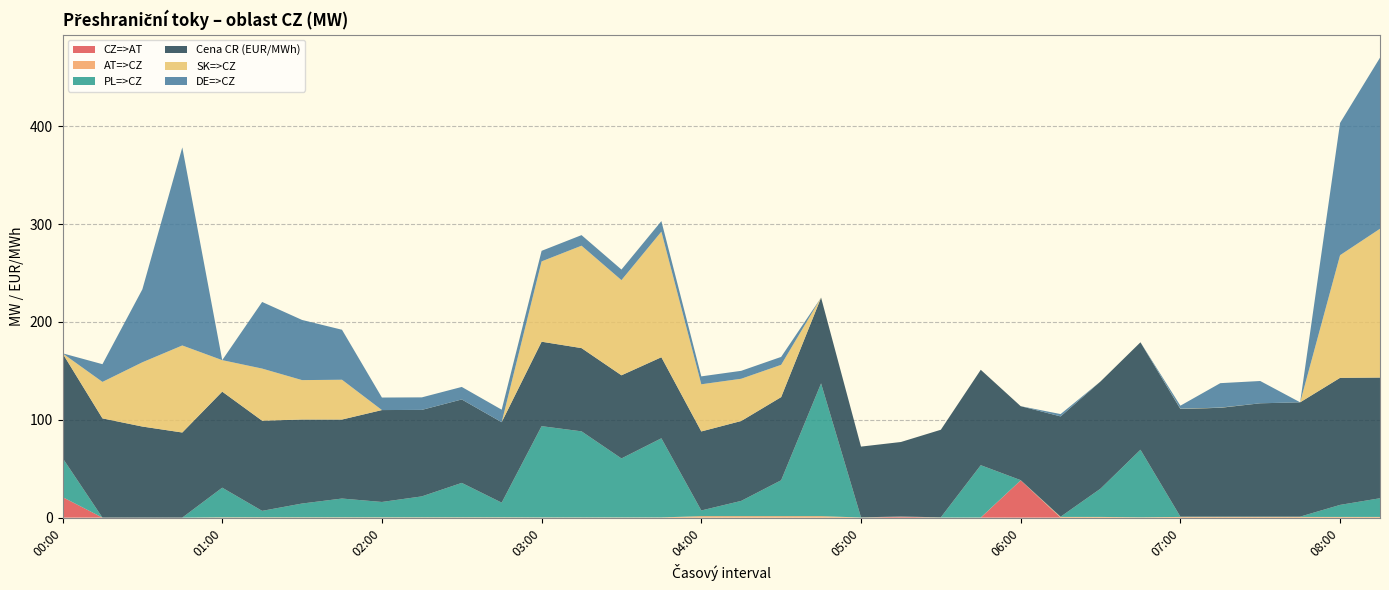

Reading left to right, transcribe all the data shown in this chart.

CZ=>AT: 00:00=21.0	00:15=0.0	00:30=0.0	00:45=0.0	01:00=0.0	01:15=0.0	01:30=0.0	01:45=0.0	02:00=0.0	02:15=0.0	02:30=0.0	02:45=0.0	03:00=0.0	03:15=0.0	03:30=0.0	03:45=0.0	04:00=0.0	04:15=0.0	04:30=0.0	04:45=0.0	05:00=0.0	05:15=0.9	05:30=0.0	05:45=0.0	06:00=38.1	06:15=0.0	06:30=0.0	06:45=0.0	07:00=0.0	07:15=0.0	07:30=0.0	07:45=0.0	08:00=0.0	08:15=0.0
AT=>CZ: 00:00=0.0	00:15=0.0	00:30=0.0	00:45=0.0	01:00=0.3	01:15=0.3	01:30=0.3	01:45=0.3	02:00=0.3	02:15=0.3	02:30=0.3	02:45=0.3	03:00=0.2	03:15=0.2	03:30=0.2	03:45=0.2	04:00=1.5	04:15=1.5	04:30=1.5	04:45=1.5	05:00=0.1	05:15=0.0	05:30=0.1	05:45=0.1	06:00=0.0	06:15=0.7	06:30=0.7	06:45=0.3	07:00=0.7	07:15=0.7	07:30=0.7	07:45=0.7	08:00=0.7	08:15=0.7
PL=>CZ: 00:00=40.0	00:15=0.0	00:30=0.0	00:45=0.0	01:00=30.3	01:15=6.6	01:30=14.1	01:45=19.2	02:00=15.7	02:15=21.4	02:30=35.2	02:45=15.0	03:00=93.3	03:15=88.0	03:30=60.3	03:45=80.9	04:00=5.8	04:15=15.6	04:30=36.7	04:45=135.7	05:00=0.2	05:15=0.2	05:30=0.2	05:45=53.5	06:00=0.2	06:15=0.2	06:30=28.9	06:45=69.1	07:00=0.3	07:15=0.3	07:30=0.3	07:45=0.3	08:00=12.3	08:15=19.1
Cena CR (EUR/MWh): 00:00=107.0	00:15=101.5	00:30=93.1	00:45=87.0	01:00=98.2	01:15=92.2	01:30=85.9	01:45=80.8	02:00=94.0	02:15=88.4	02:30=85.3	02:45=82.2	03:00=86.3	03:15=85.1	03:30=85.0	03:45=82.9	04:00=80.8	04:15=81.7	04:30=85.0	04:45=87.7	05:00=72.3	05:15=76.2	05:30=89.5	05:45=97.5	06:00=75.6	06:15=102.6	06:30=109.6	06:45=109.8	07:00=110.1	07:15=111.3	07:30=115.9	07:45=116.9	08:00=129.9	08:15=123.4
SK=>CZ: 00:00=0.0	00:15=37.3	00:30=65.7	00:45=89.0	01:00=32.2	01:15=53.3	01:30=40.3	01:45=40.7	02:00=0.0	02:15=0.0	02:30=0.0	02:45=0.0	03:00=82.1	03:15=104.7	03:30=97.3	03:45=128.4	04:00=48.2	04:15=43.2	04:30=33.0	04:45=0.0	05:00=0.0	05:15=0.0	05:30=0.0	05:45=0.0	06:00=0.0	06:15=0.0	06:30=0.0	06:45=0.0	07:00=0.2	07:15=0.2	07:30=0.0	07:45=0.0	08:00=125.4	08:15=152.1
DE=>CZ: 00:00=0.0	00:15=18.1	00:30=74.6	00:45=202.5	01:00=0.0	01:15=68.1	01:30=61.5	01:45=51.1	02:00=12.8	02:15=12.8	02:30=12.8	02:45=12.8	03:00=10.8	03:15=10.8	03:30=10.8	03:45=10.8	04:00=8.1	04:15=8.1	04:30=8.1	04:45=0.0	05:00=0.0	05:15=0.0	05:30=0.0	05:45=0.0	06:00=0.0	06:15=2.4	06:30=0.0	06:45=0.0	07:00=3.1	07:15=25.0	07:30=22.8	07:45=0.0	08:00=135.2	08:15=174.9